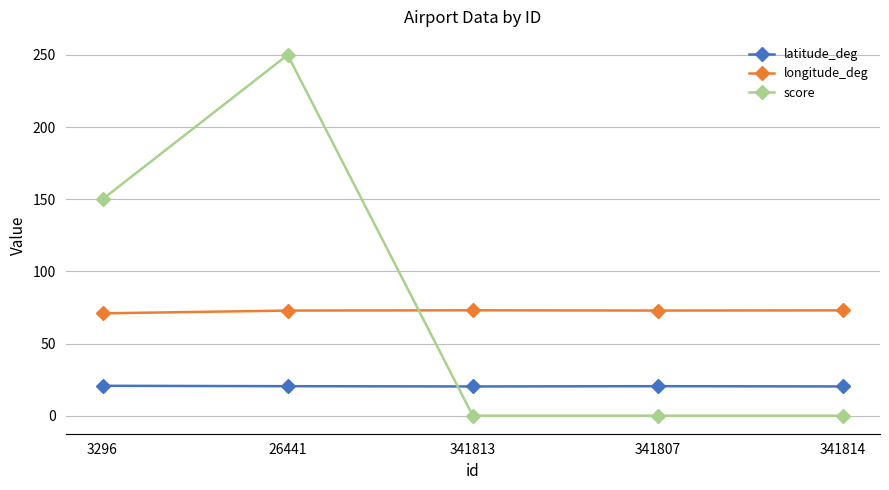

Which category has the highest value across all series?

26441